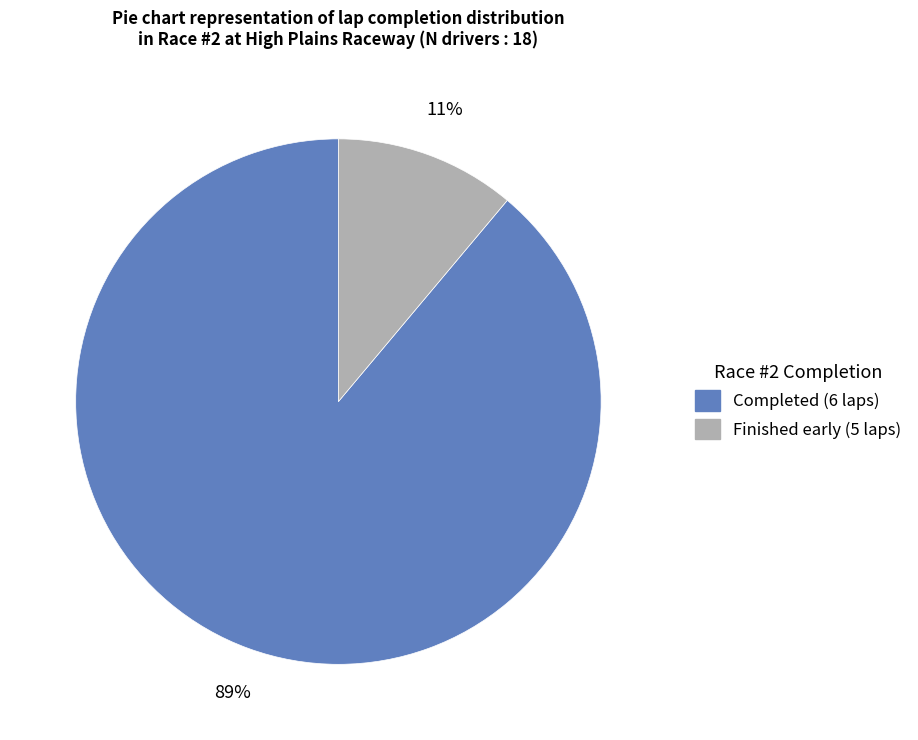

Does any single category account for the majority?

Yes